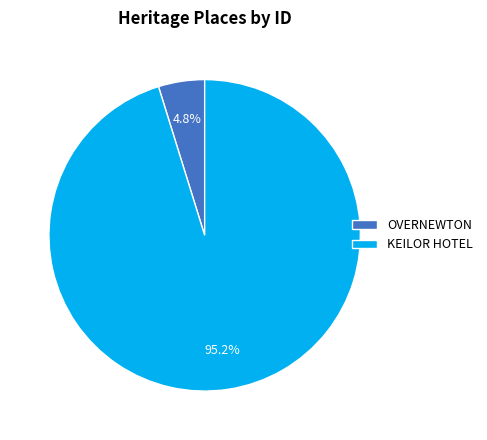

True or false: KEILOR HOTEL accounts for 95% of the total.

True